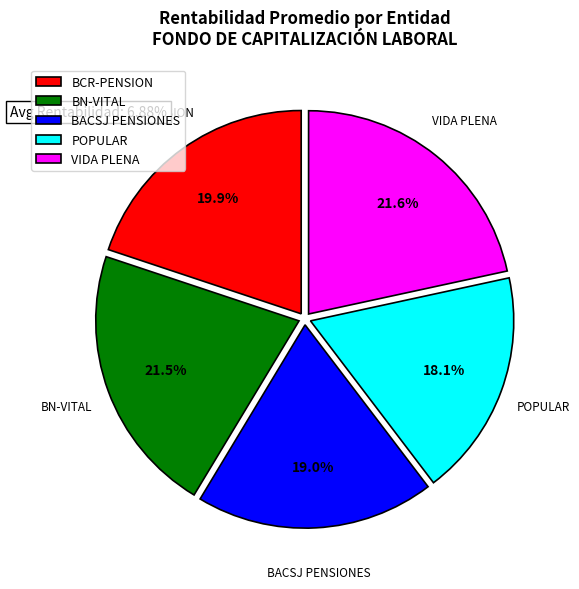

Approximately how many times larger is the value at POPULAR compared to BACSJ PENSIONES?

1.0